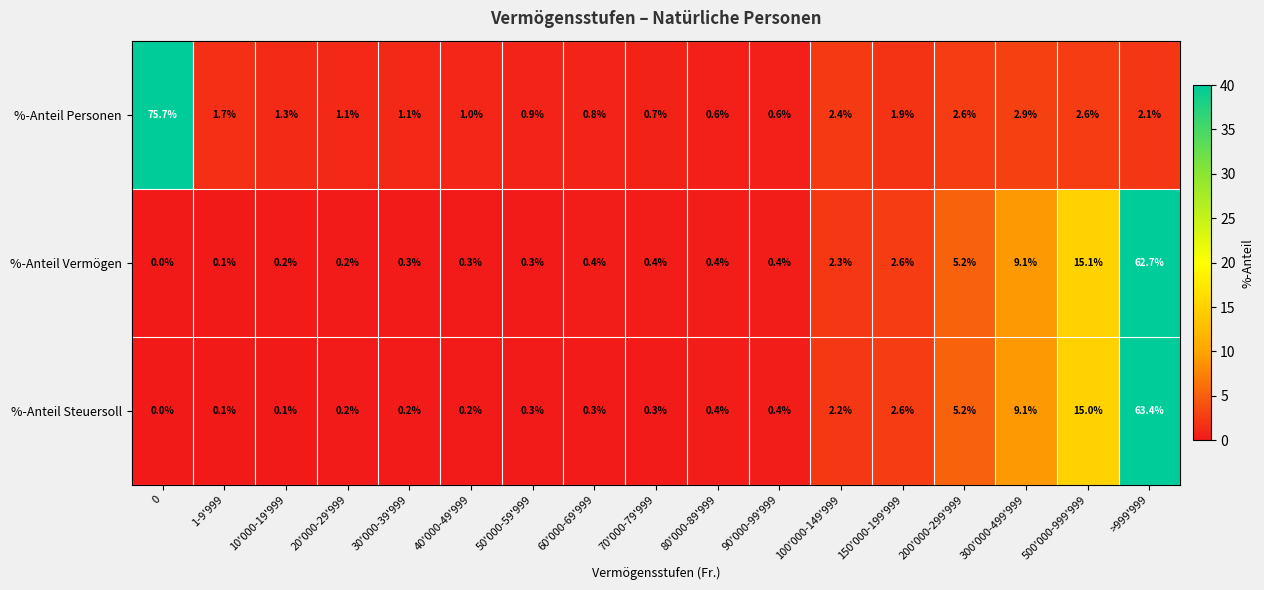

List the series in order of their peak value, highest first.

%-Anteil Personen, %-Anteil Steuersoll, %-Anteil Vermögen